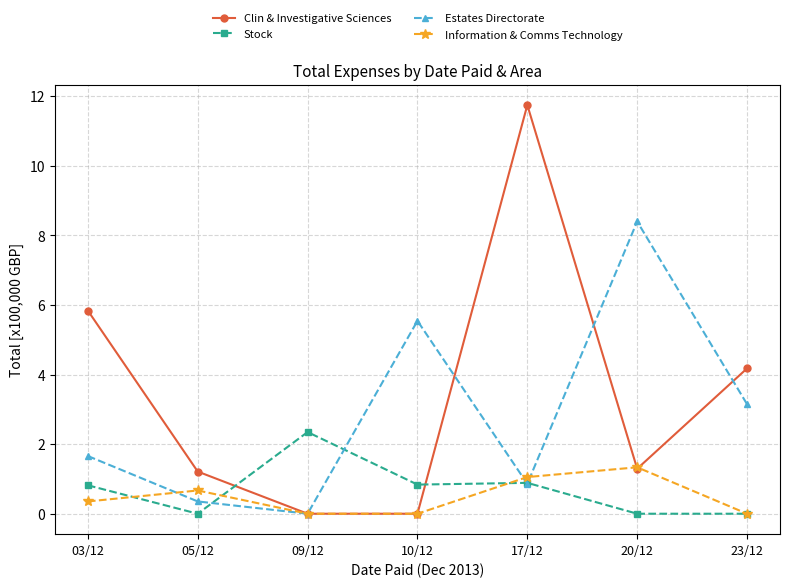

Which category has the highest value across all series?

17/12